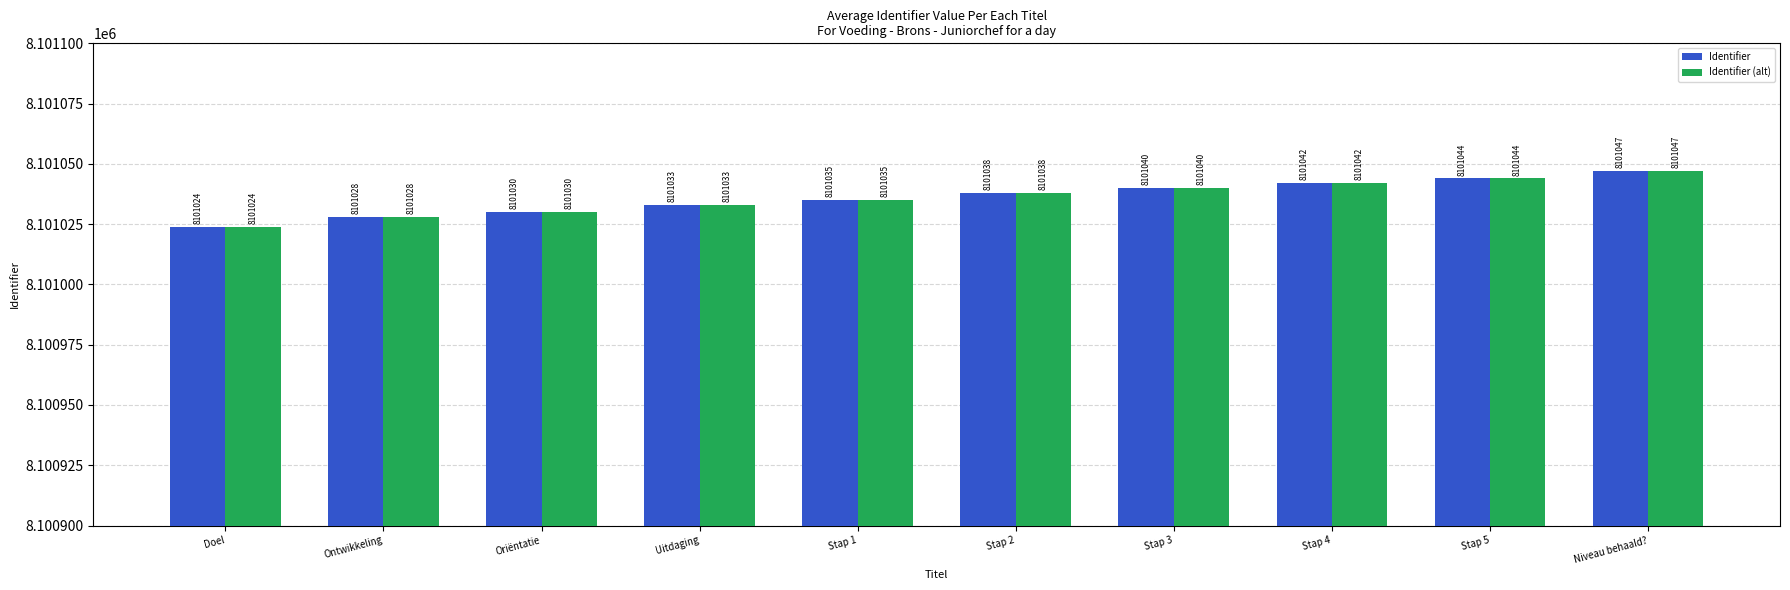

What is the label of the 5th bar from the left?

Stap 1